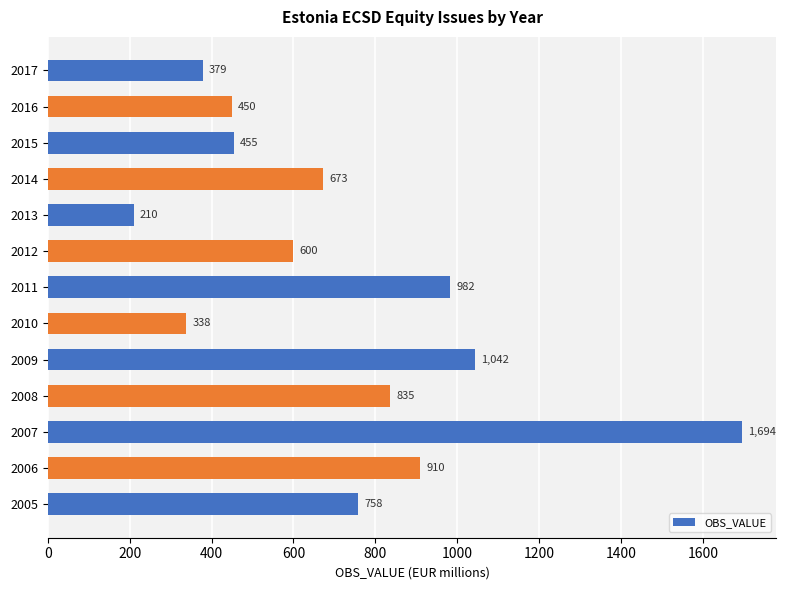

How many series are shown in this chart?

1